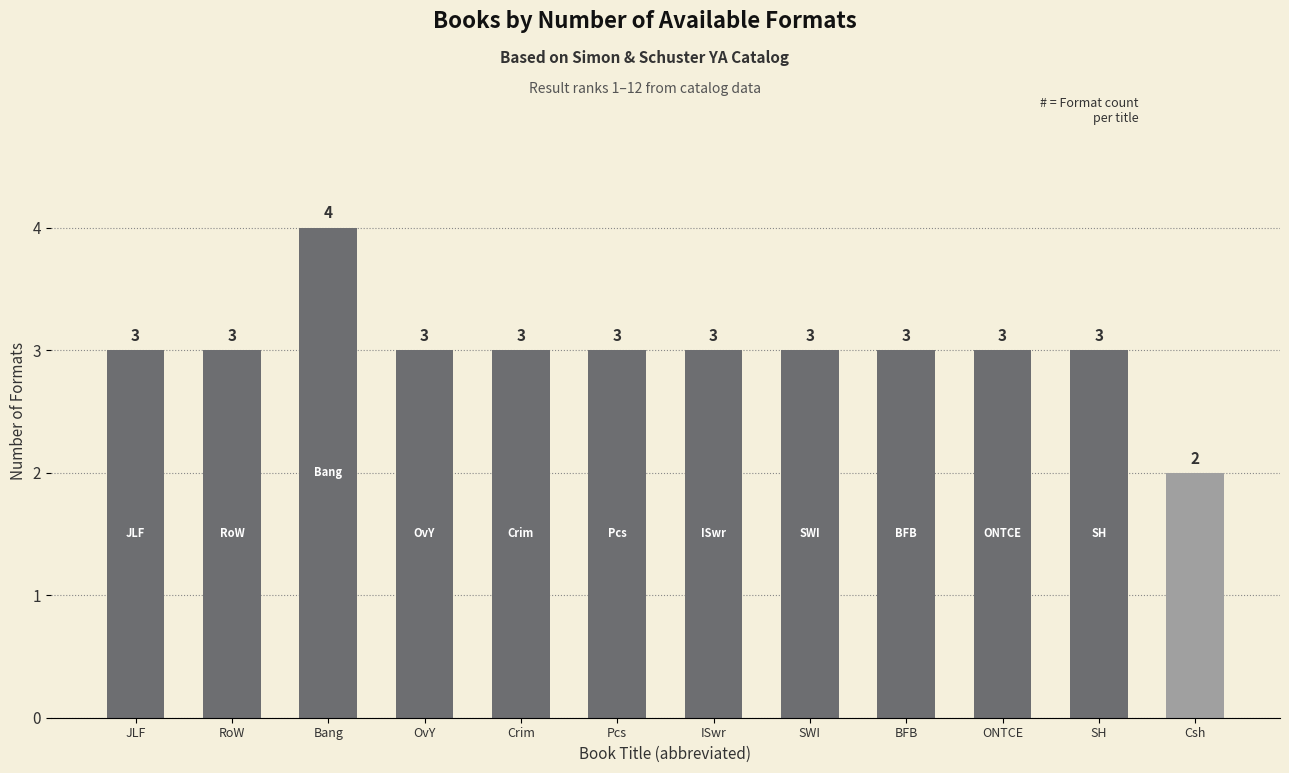

What is the maximum value shown in the chart?

4